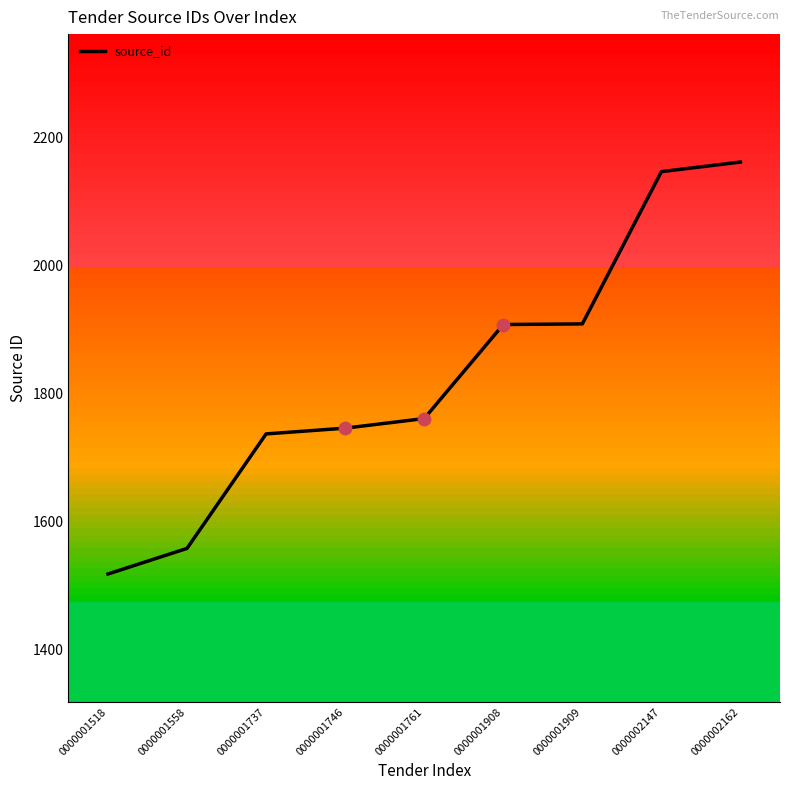

Between 0000002162 and 0000001761, which is larger?

0000002162